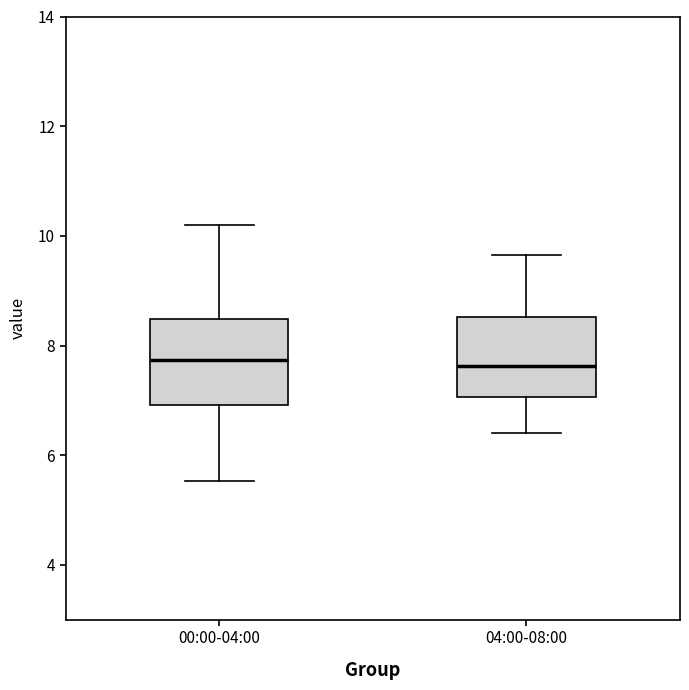

Reading left to right, transcribe this box plot: for each box, give where its median line is, the range the box spans, and where its two whiskers end, as read against the y-axis. The values are not printed on the chart, so give them approximately, as read against the axis.

00:00-04:00: median 7.8, box 7.0 to 8.4, whiskers 5.6 to 10.2
04:00-08:00: median 7.6, box 7.0 to 8.6, whiskers 6.4 to 9.6